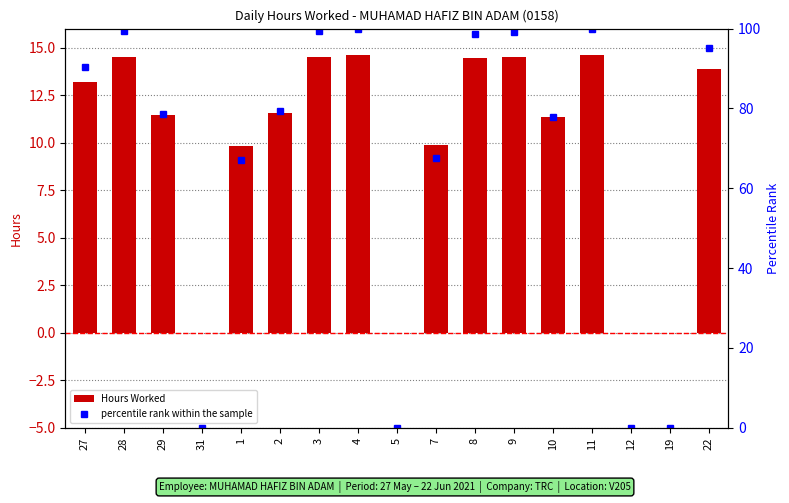

What is the sum of the Hours Worked values at 1 and 22?

23.7